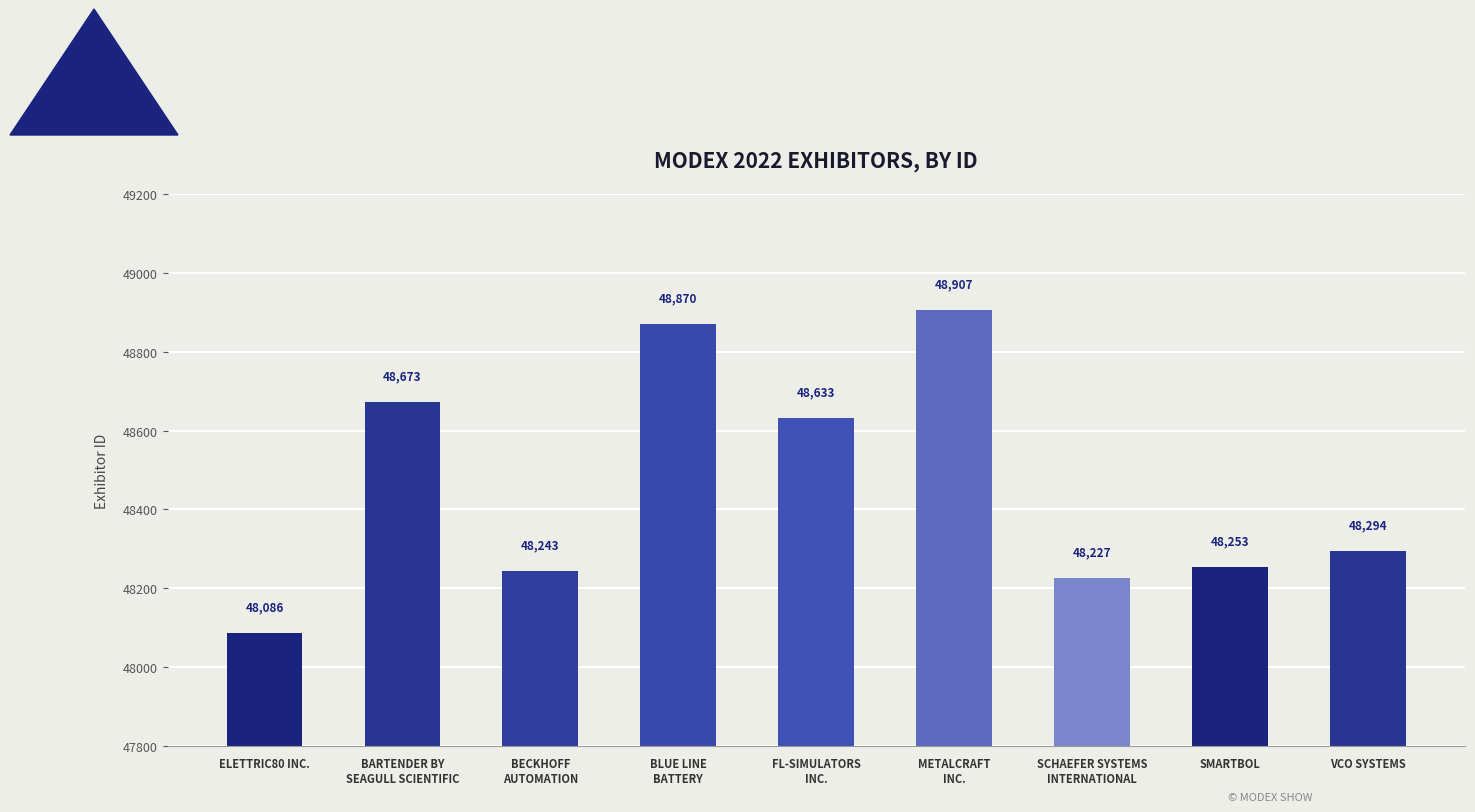

What is the change in value from BLUE LINE
BATTERY to METALCRAFT
INC.?

+37